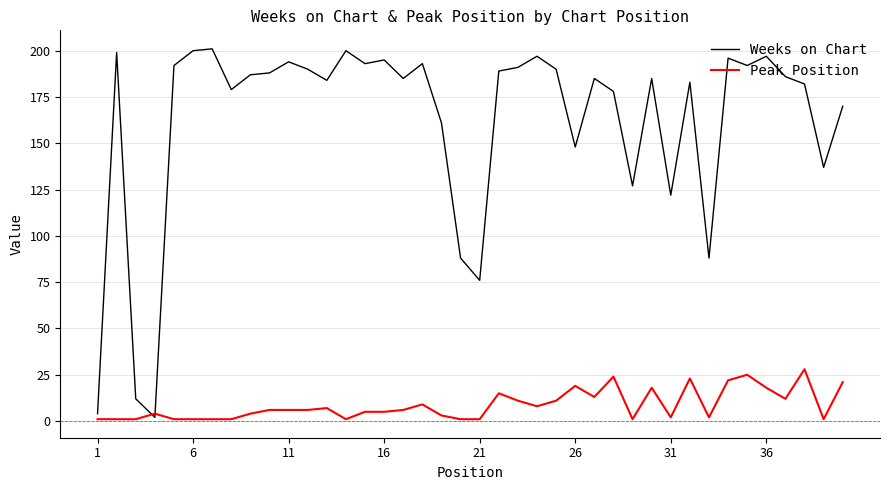

Which series has the widest spread of values?

Weeks on Chart